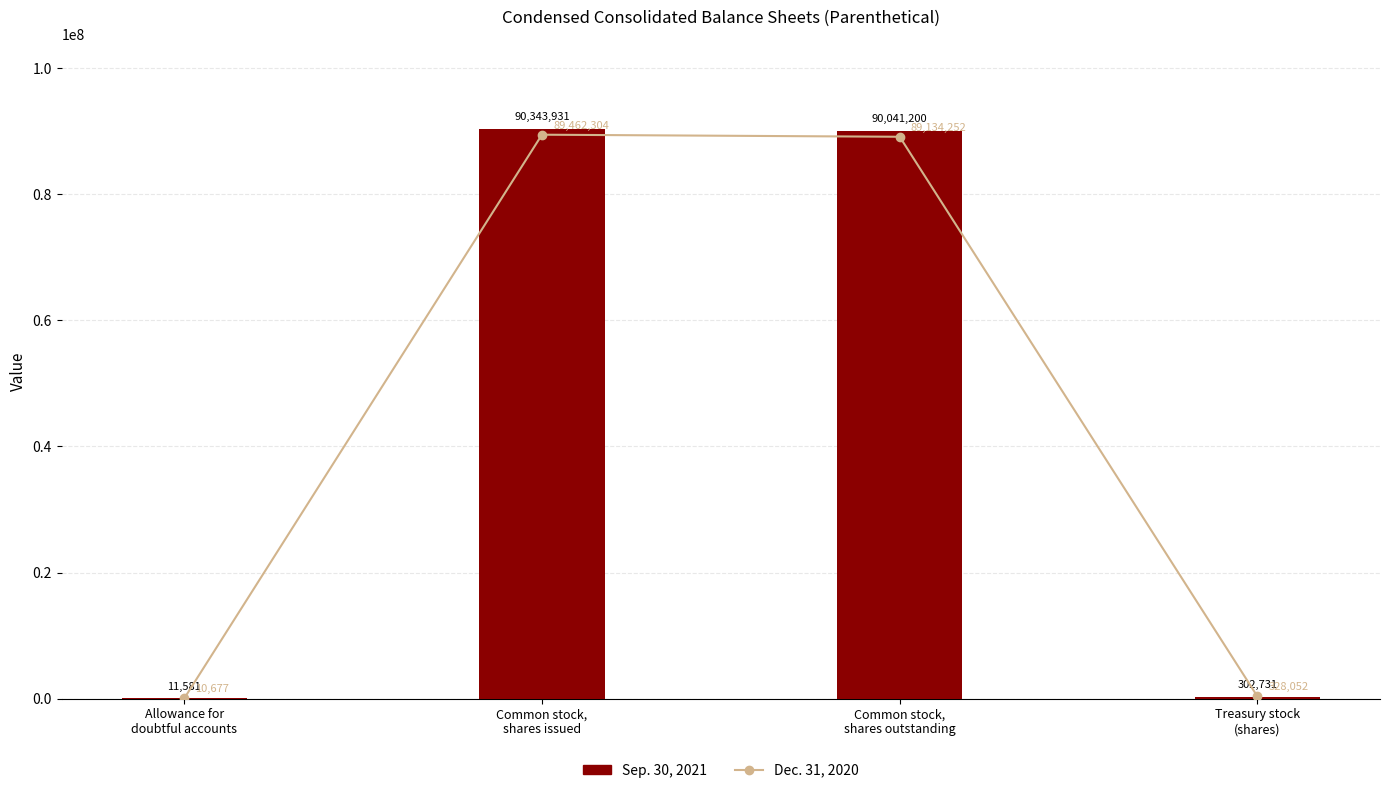

Between Common stock,
shares issued and Common stock,
shares outstanding, which series saw the biggest shift?

Dec. 31, 2020